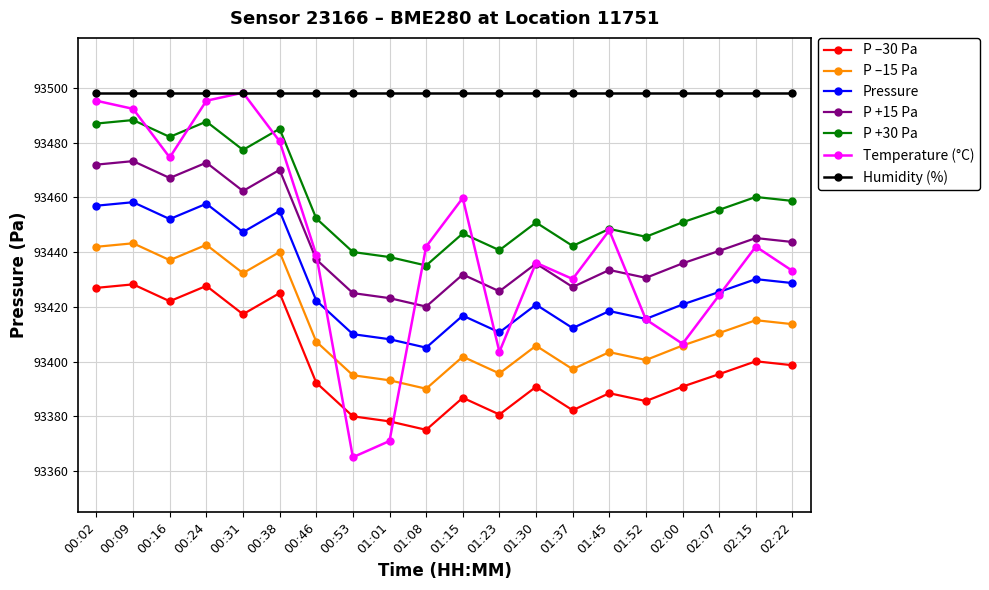

True or false: Humidity (%) and P –15 Pa cross at least once.

False